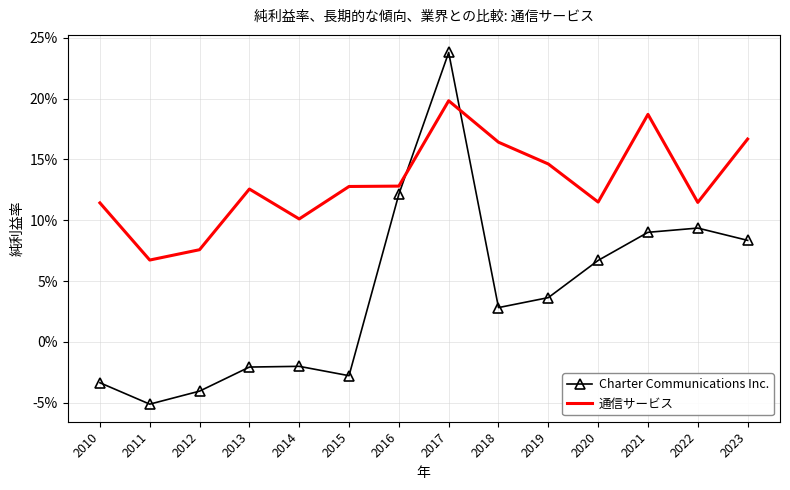

At which label does 通信サービス reach its minimum?

2011